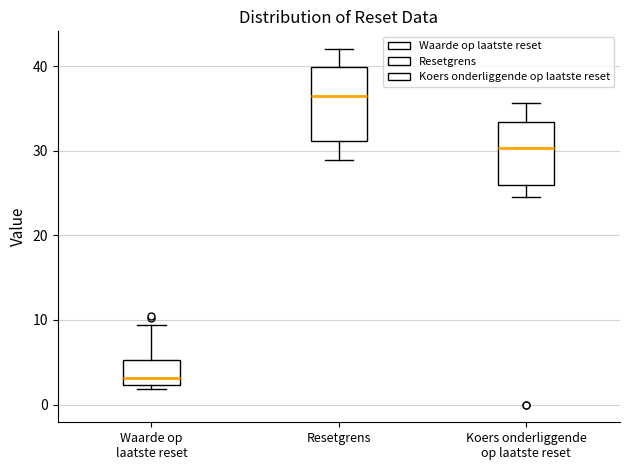

Where does the median line of the box for Resetgrens sit on the y-axis? The values are not printed on the chart, so give them approximately, as read against the axis.

37